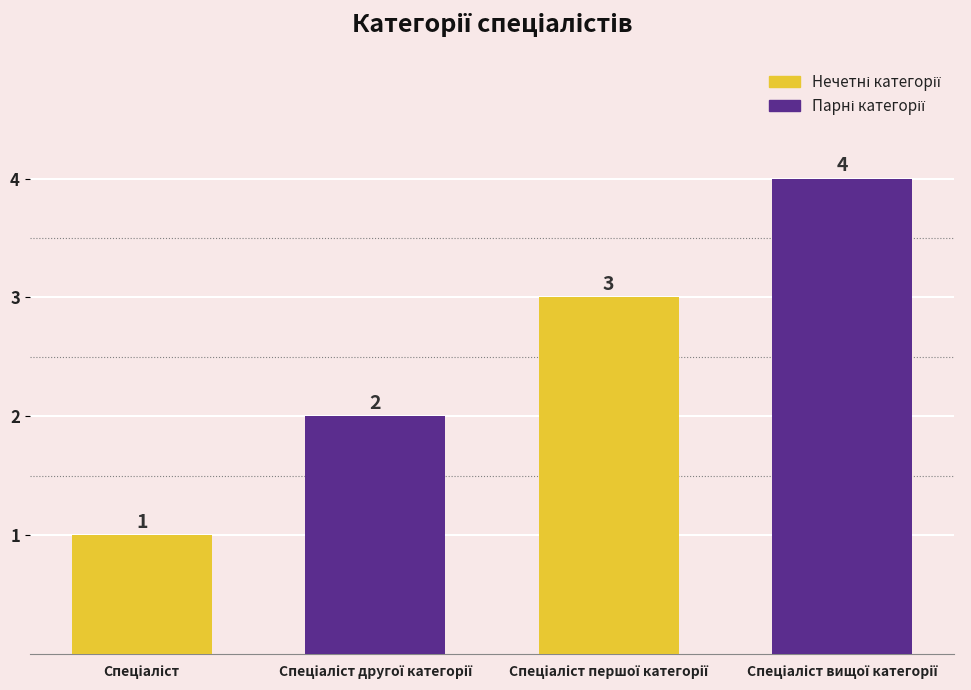

What is the value of the 1st bar from the left?

1